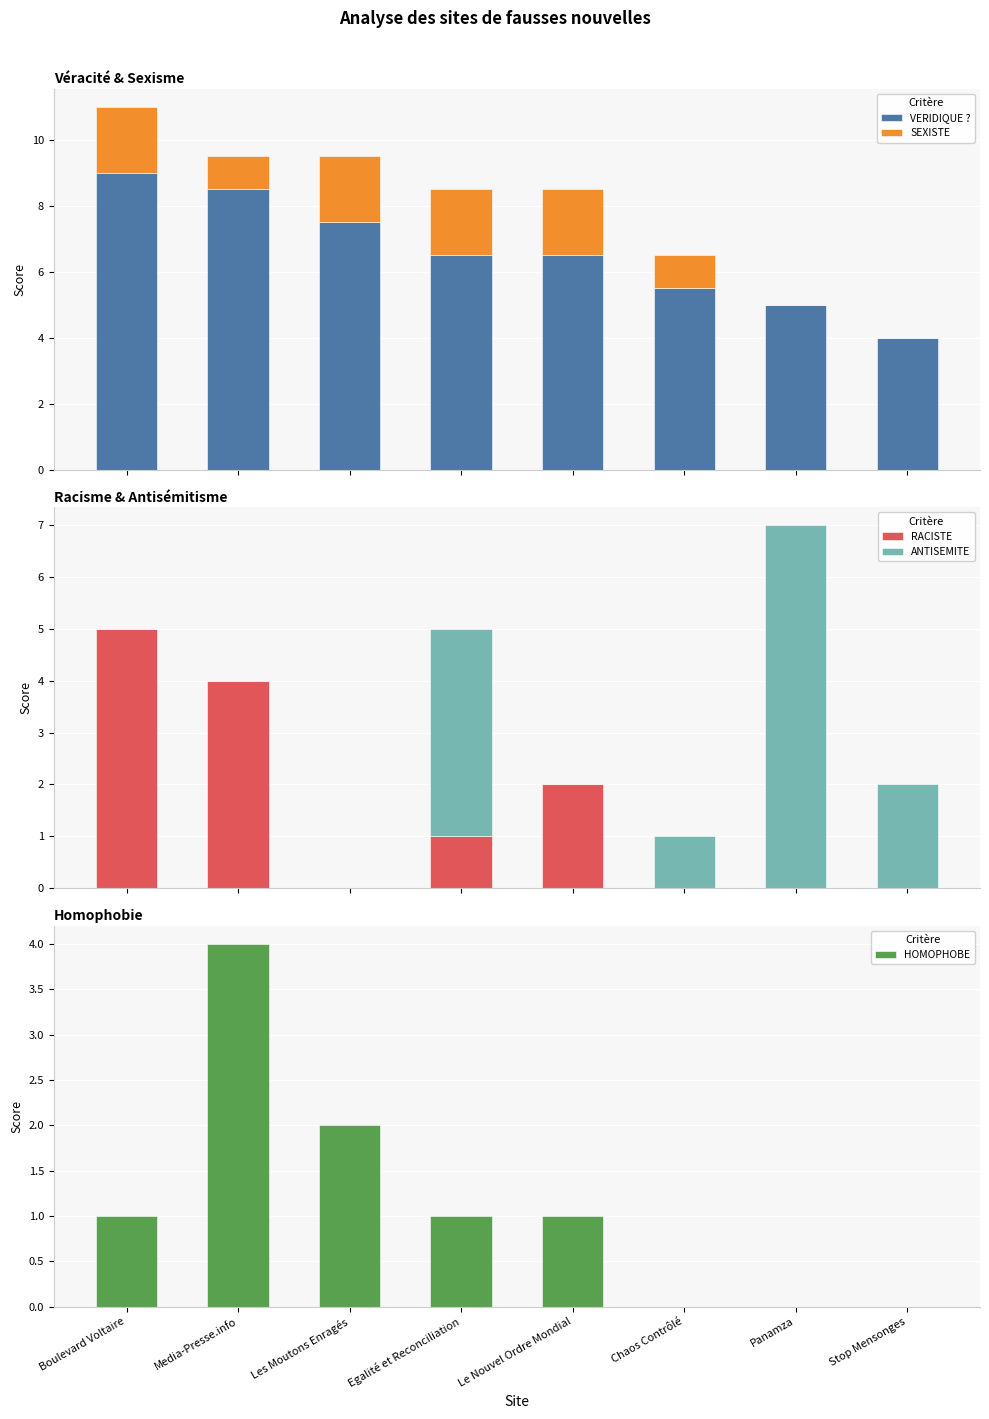

How many bars are there in each group?

5